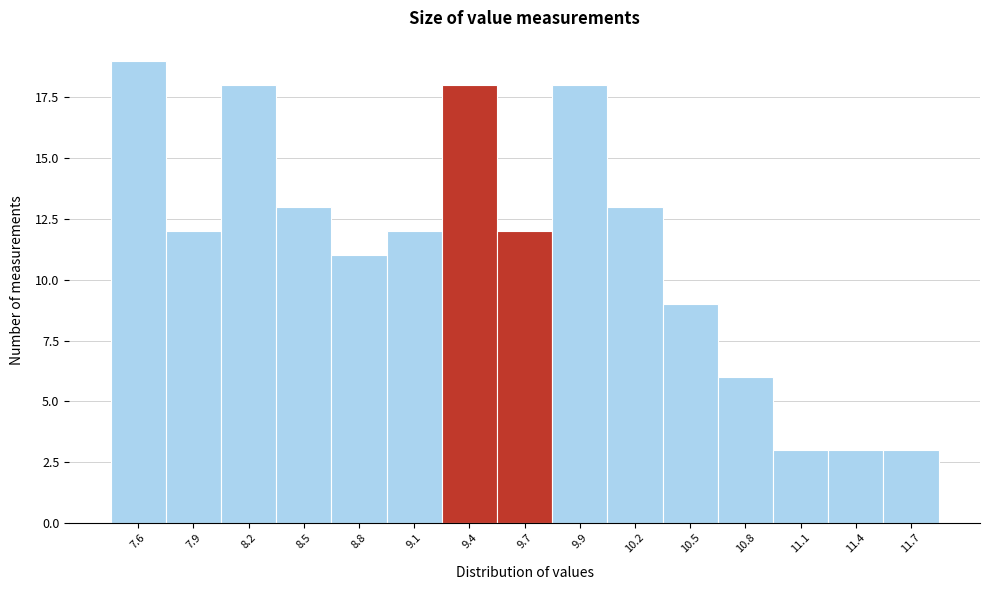

Reading left to right, what are all the values shown in this chart?

19	12	18	13	11	12	18	12	18	13	9	6	3	3	3